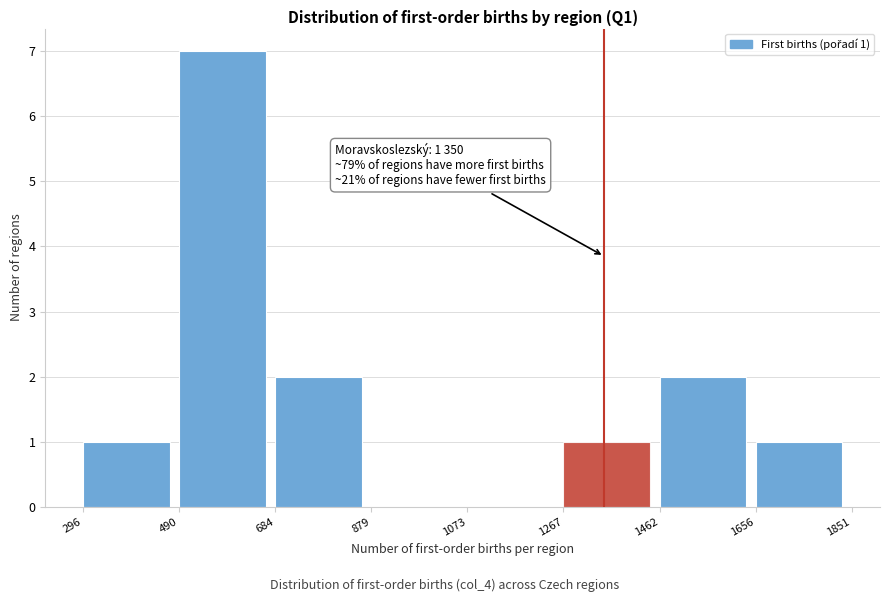

Over which range of the x-axis is the bar tallest?

490 to 684